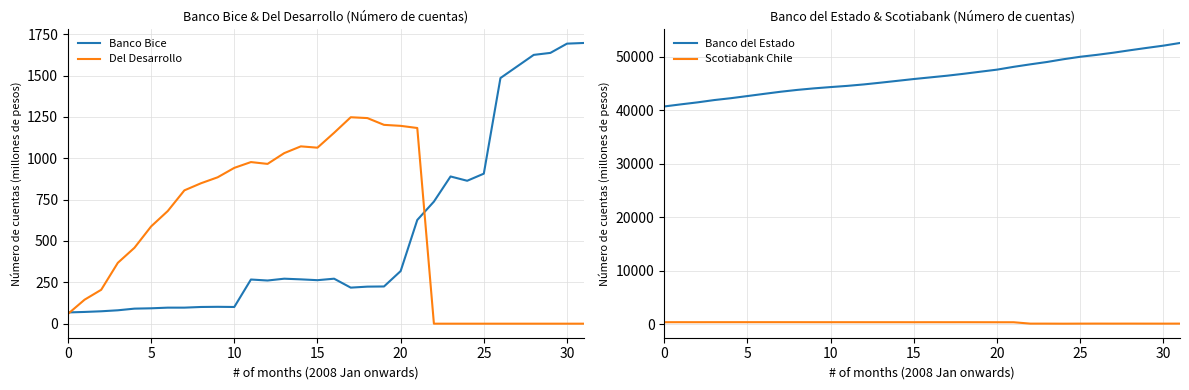

What is the maximum value shown in the chart?

52571